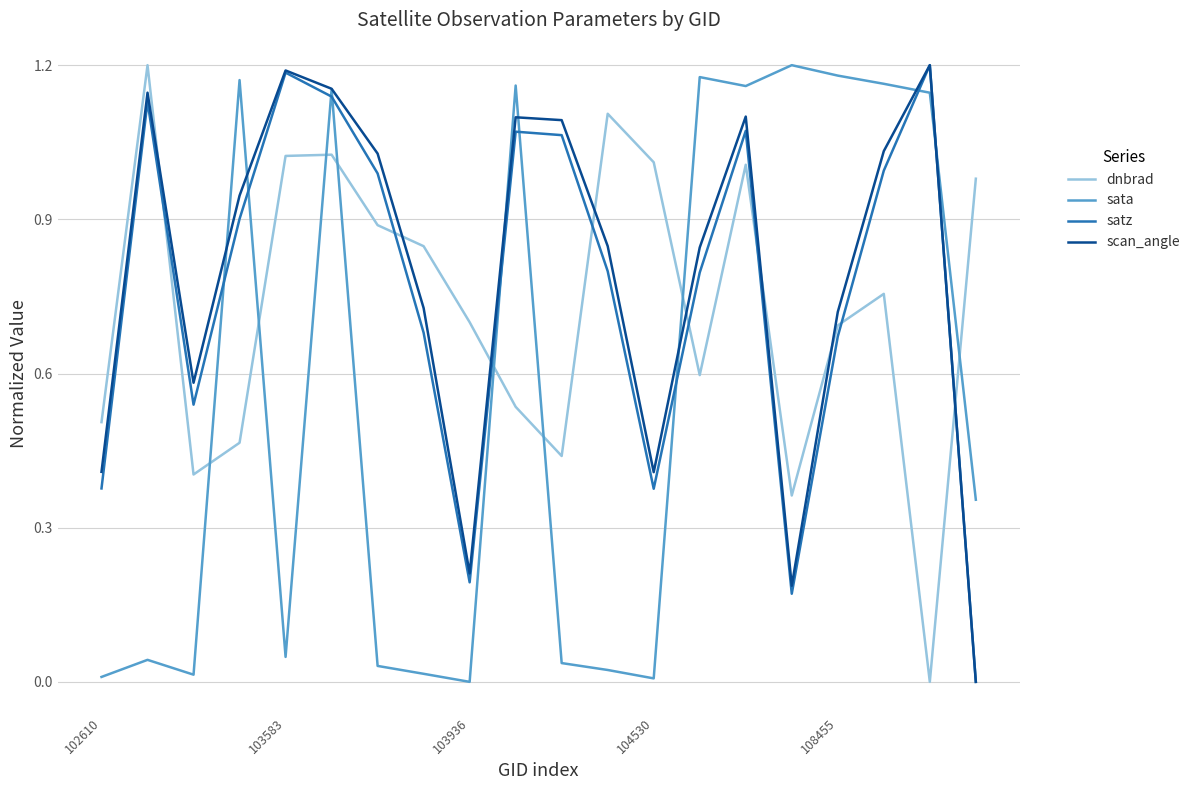

After their last crossing, which series has the higher values: satz or sata?

sata